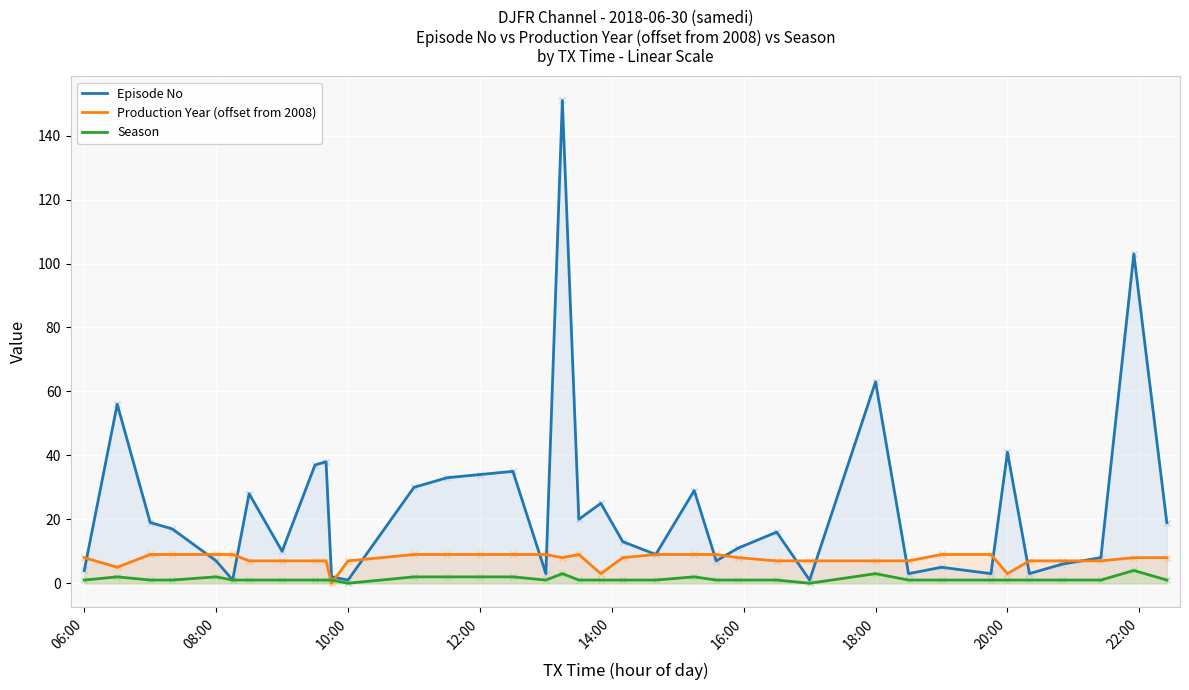

Which series contains the lowest Y value?

Production Year (offset from 2008)